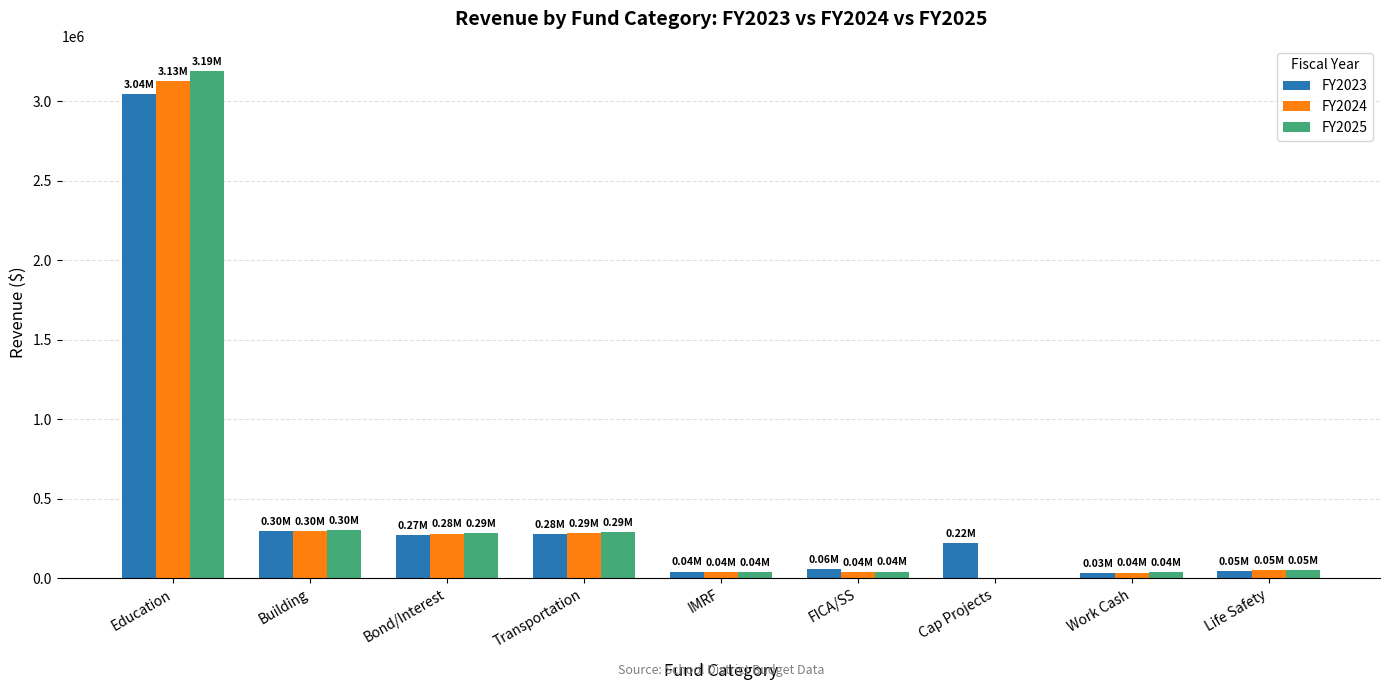

Is the value of FY2025 at Bond/Interest greater than the value of FY2023 at Work Cash?

Yes